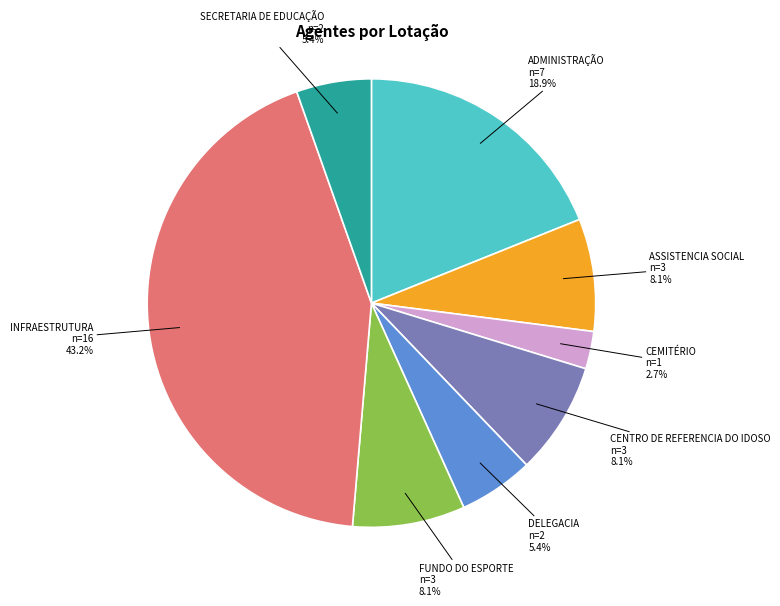

How many slices are in this pie chart?

8